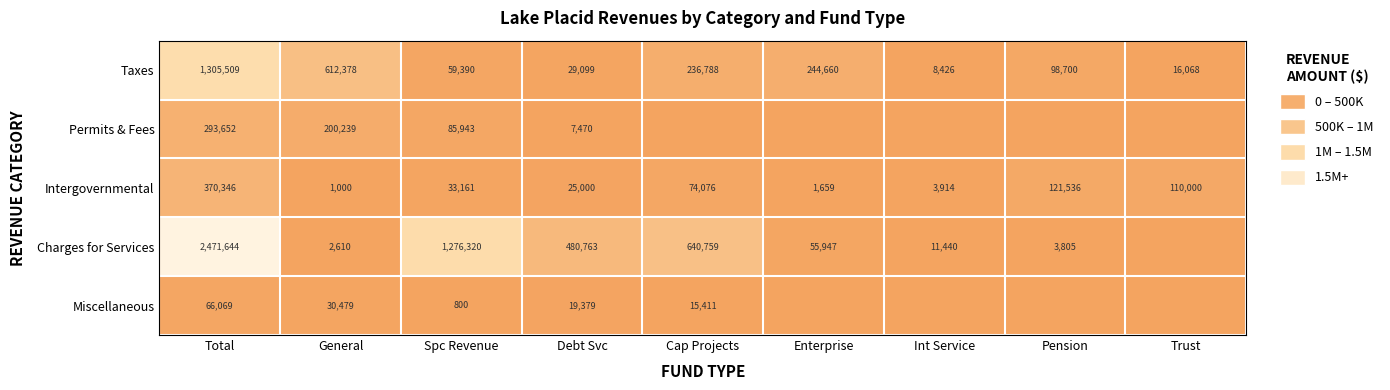

What is the sum of all Taxes values?

2611018